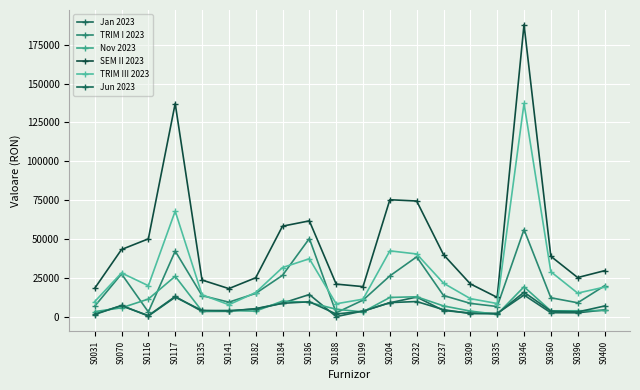

What is the difference between the SEM II 2023 values at S0116 and S0182?

25046.4